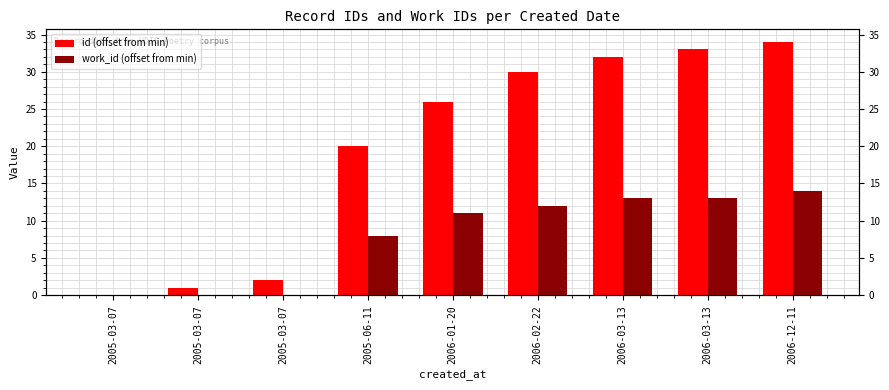

Is it true that work_id (offset from min) equals 8 at 2005-06-11?

True